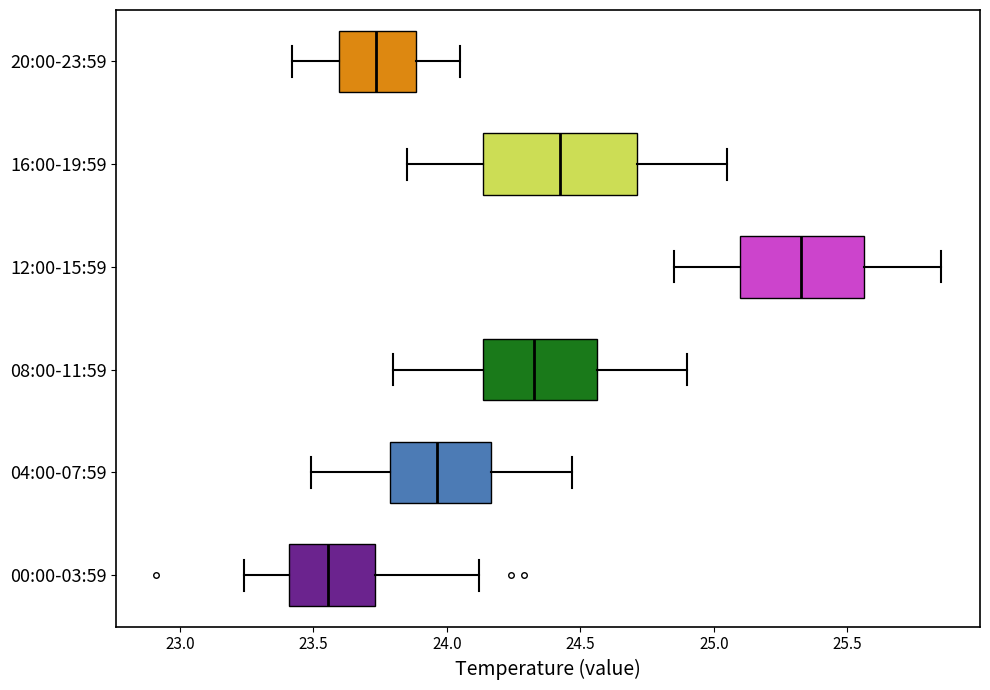

Reading bottom to top, transcribe this box plot: for each box, give where its median line is, the range the box spans, and where its two whiskers end, as read against the x-axis. The values are not printed on the chart, so give them approximately, as read against the axis.

00:00-03:59: median 23.55, box 23.40 to 23.75, whiskers 23.25 to 24.10
04:00-07:59: median 23.95, box 23.80 to 24.15, whiskers 23.50 to 24.45
08:00-11:59: median 24.35, box 24.15 to 24.55, whiskers 23.80 to 24.90
12:00-15:59: median 25.35, box 25.10 to 25.55, whiskers 24.85 to 25.85
16:00-19:59: median 24.45, box 24.15 to 24.70, whiskers 23.85 to 25.05
20:00-23:59: median 23.75, box 23.60 to 23.90, whiskers 23.40 to 24.05